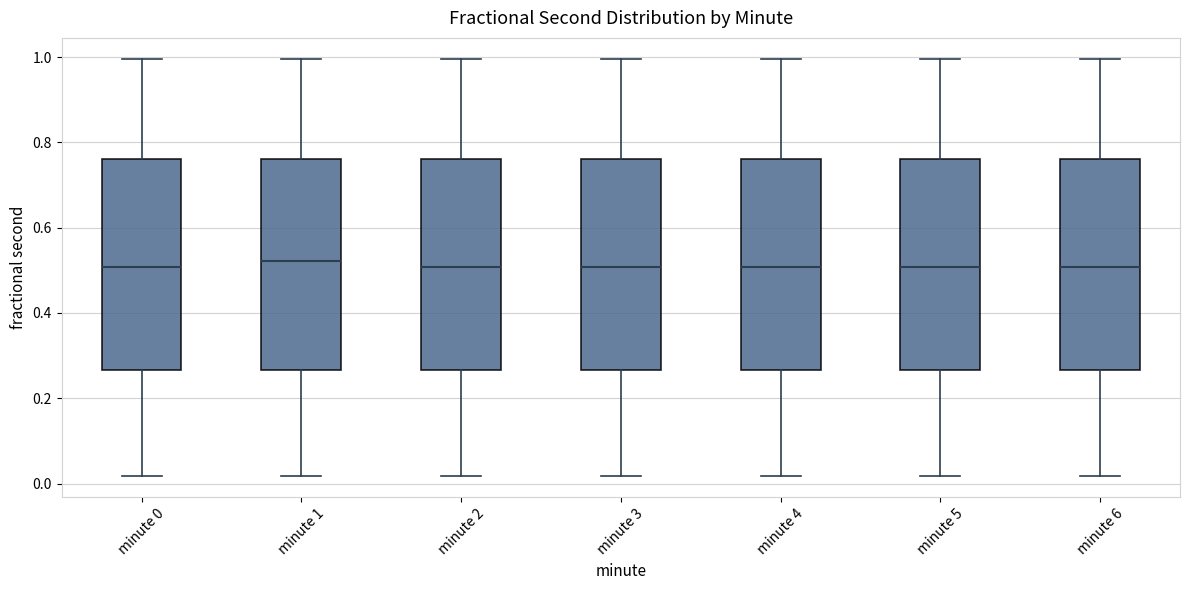

Where does the lower whisker of the box for minute 0 end on the y-axis? The values are not printed on the chart, so give them approximately, as read against the axis.

0.02